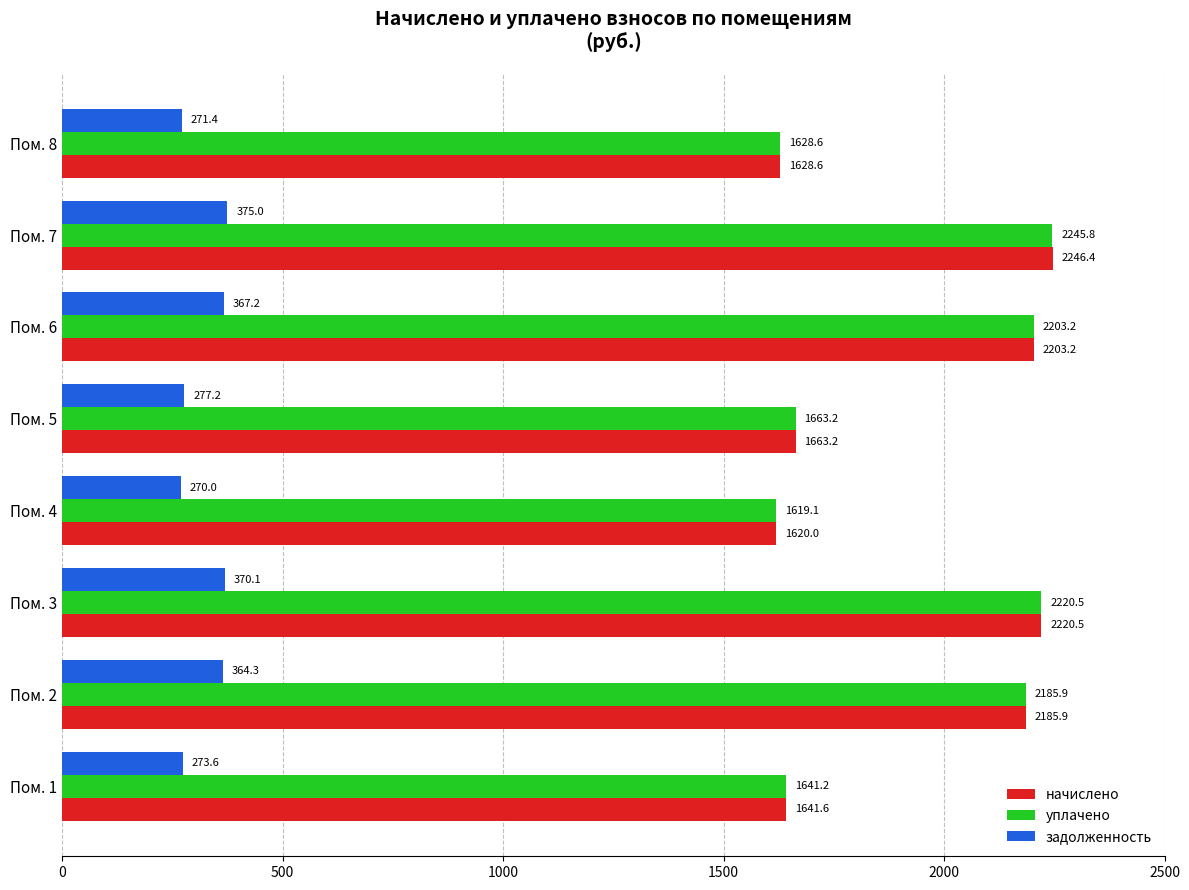

What is the minimum value for начислено?

1620.0